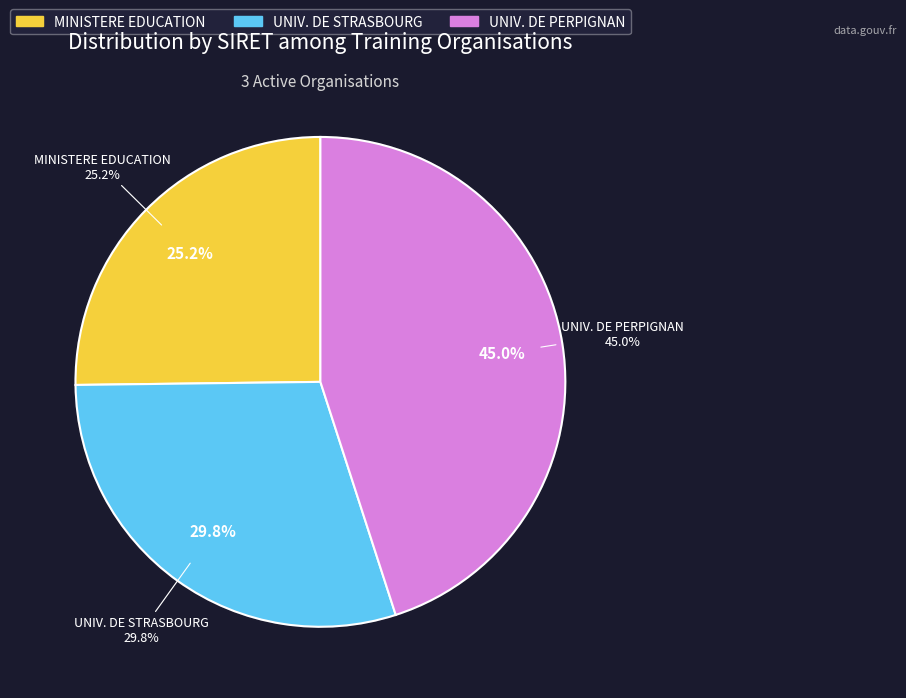

How many slices are in this pie chart?

3